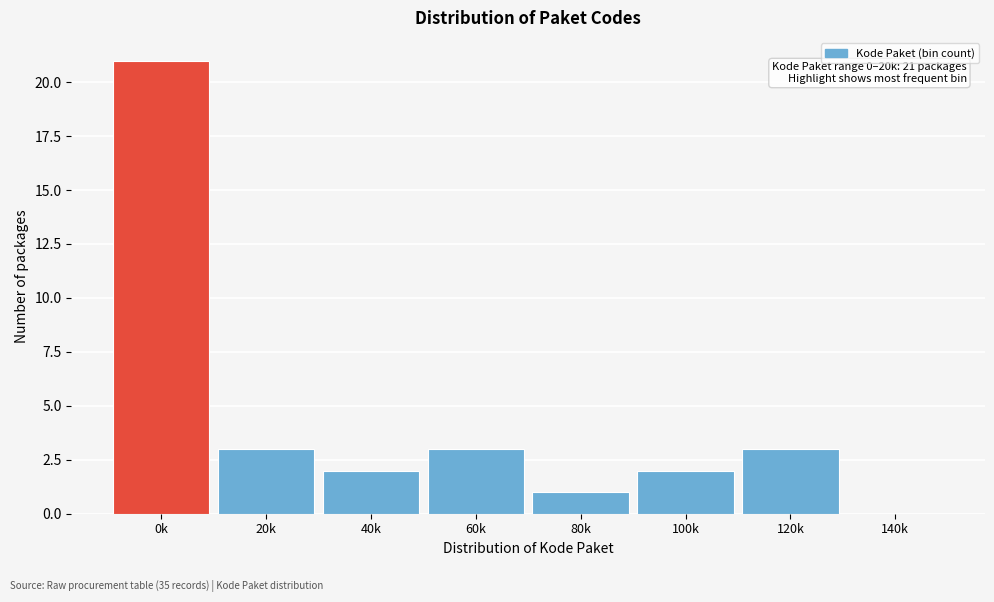

Reading left to right, what are all the values shown in this chart?

0k=21	20k=3	40k=2	60k=3	80k=1	100k=2	120k=3	140k=0